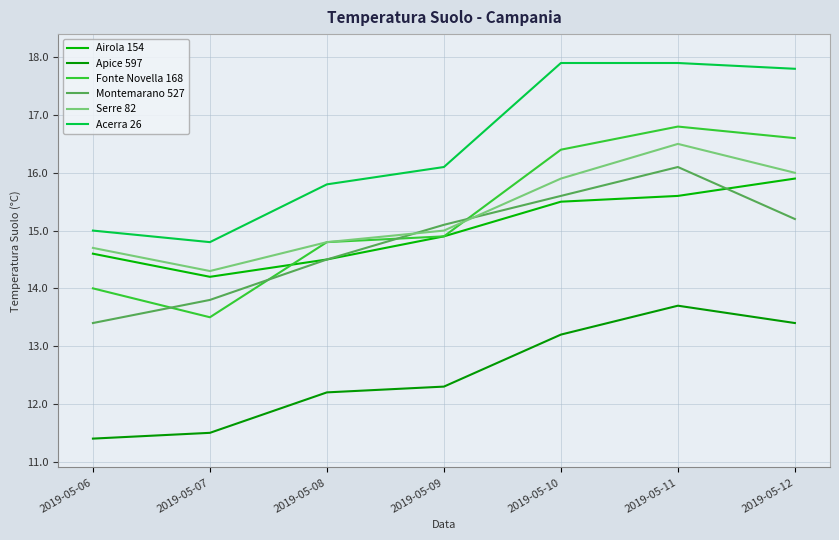

True or false: Apice 597 has more than 0 interior local peaks.

True